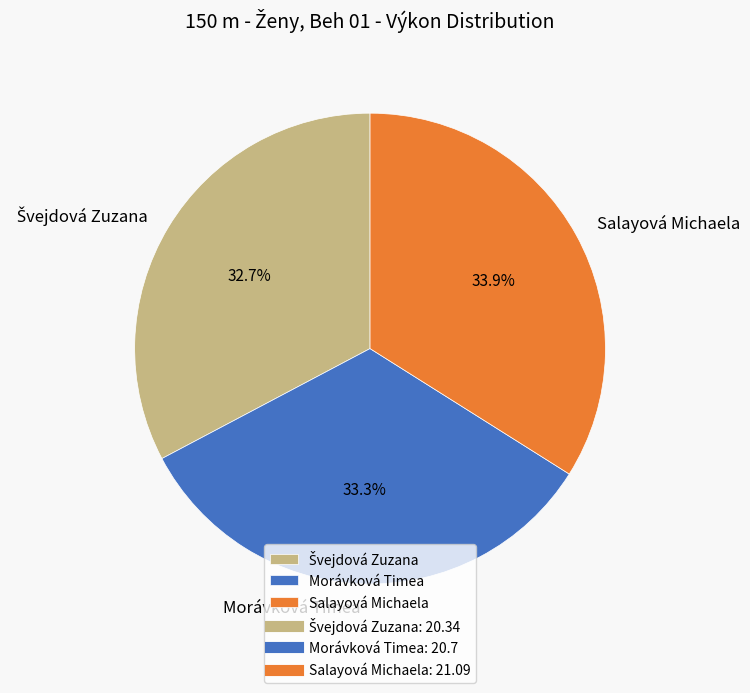

Does any single category account for the majority?

No